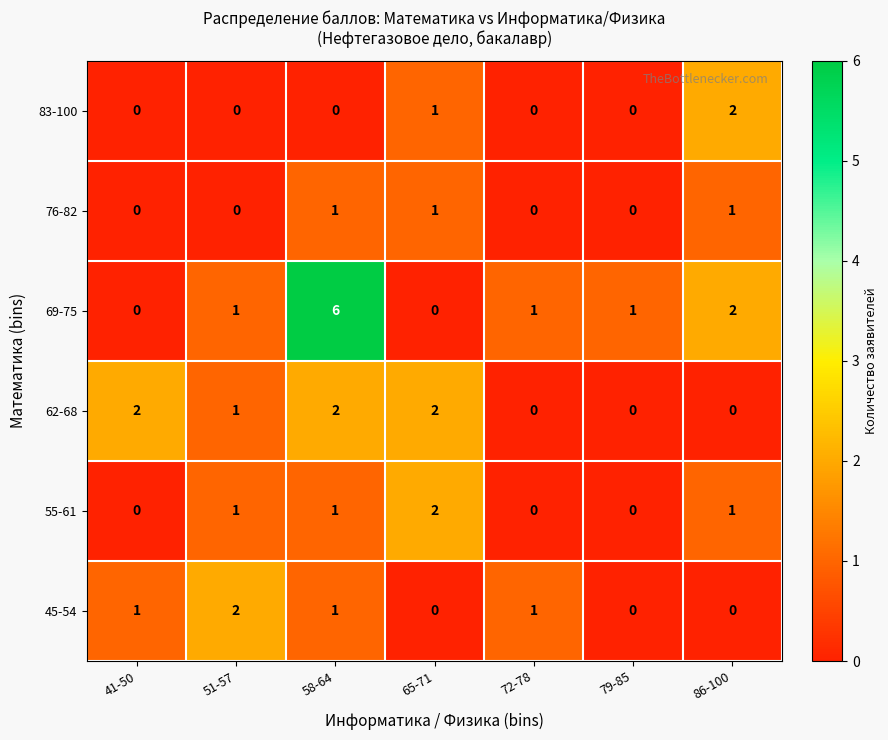

Count the 62-68 values in the range 0 to 2.

7